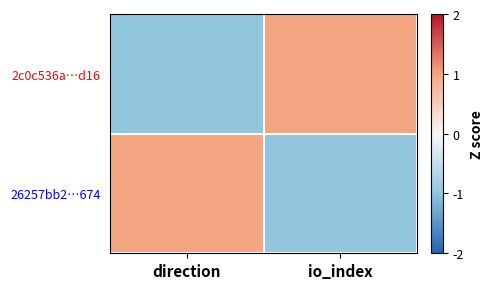

Reading right to left, what are all the values shown in this chart?

2c0c536a…d16: io_index=1.0	direction=-1.0
26257bb2…674: io_index=-1.0	direction=1.0